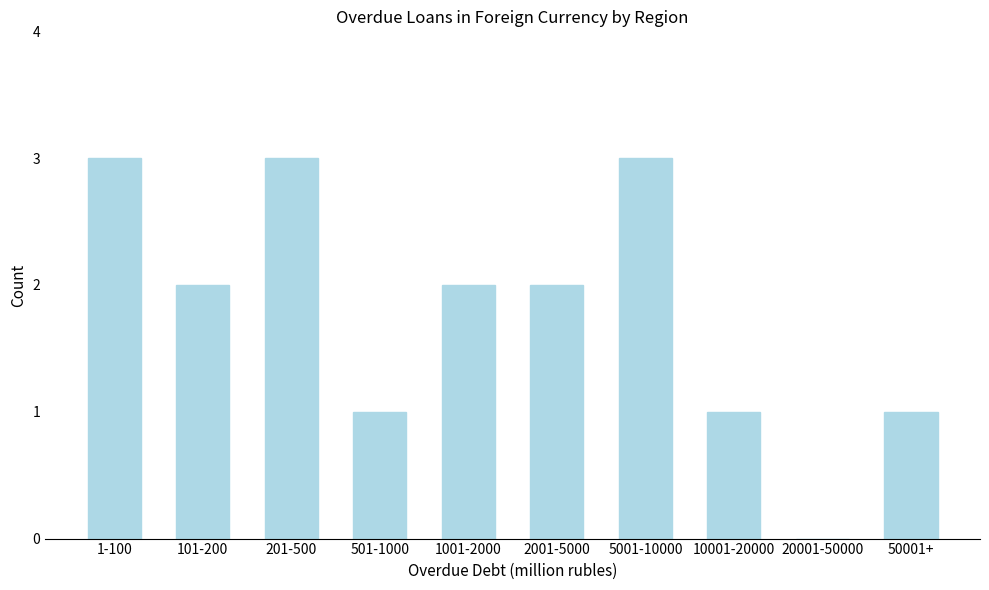

Reading left to right, what are all the values shown in this chart?

1-100=3	101-200=2	201-500=3	501-1000=1	1001-2000=2	2001-5000=2	5001-10000=3	10001-20000=1	20001-50000=0	50001+=1